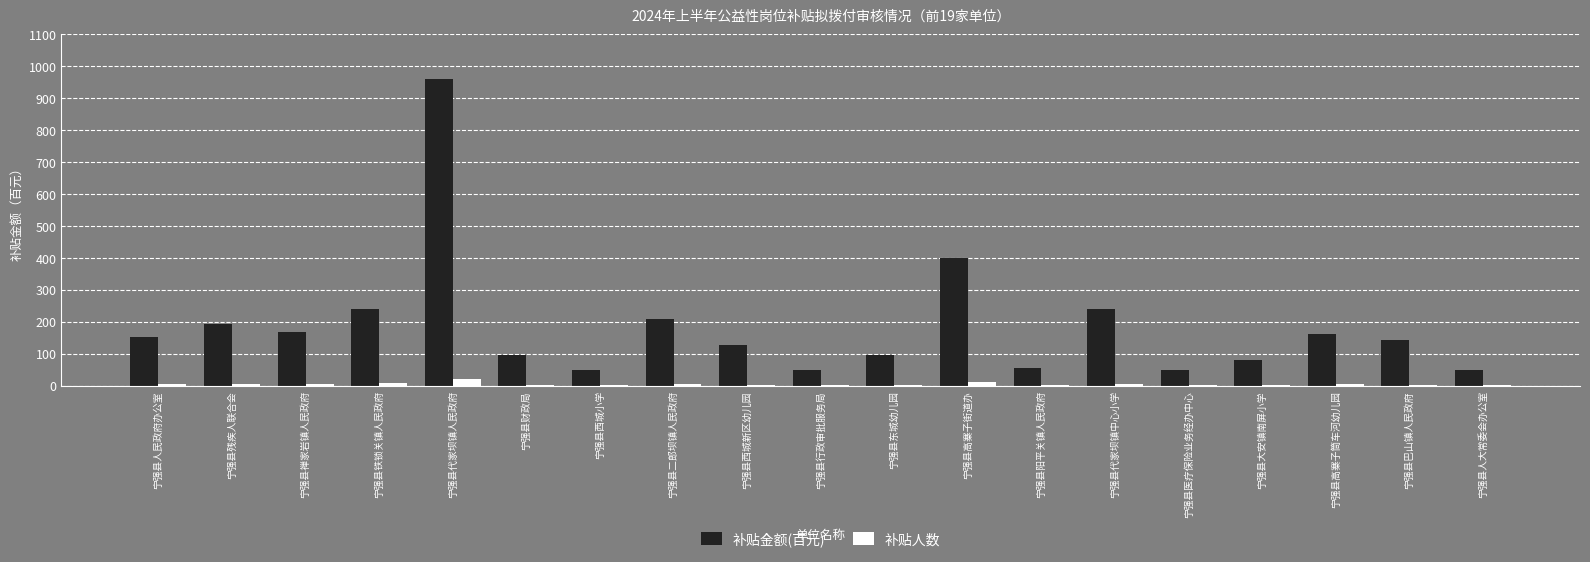

Between 宁强县残疾人联合会 and 宁强县大安镇南屏小学, which series saw the biggest shift?

补贴金额(百元)